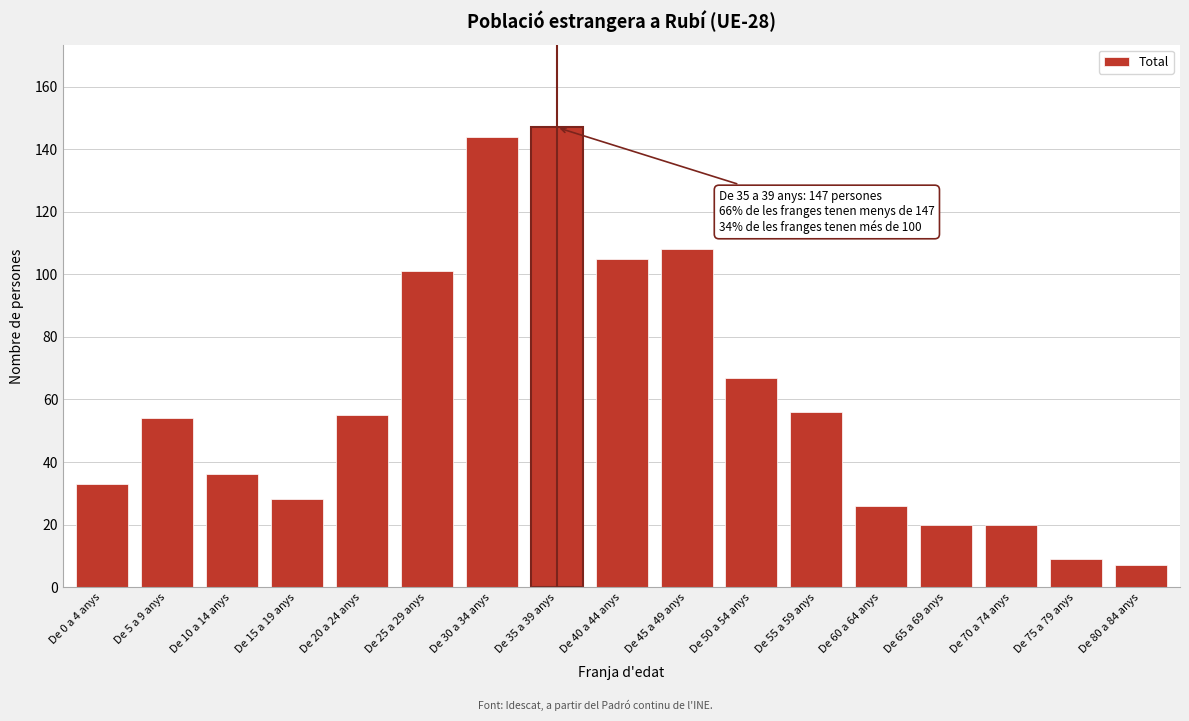

Reading left to right, extract all data points from this chart.

33	54	36	28	55	101	144	147	105	108	67	56	26	20	20	9	7